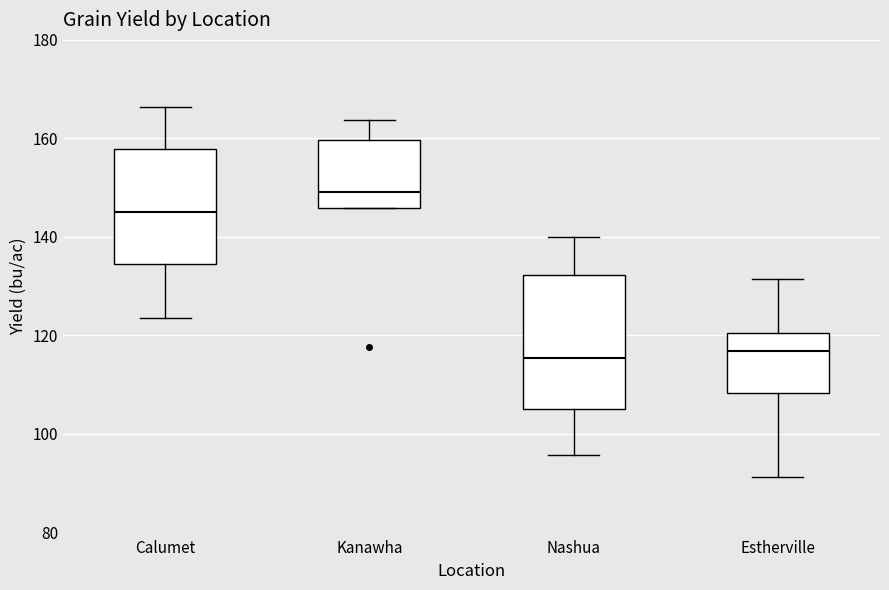

Comparing the boxes themselves (not the whiskers), which one is the tallest?

Nashua